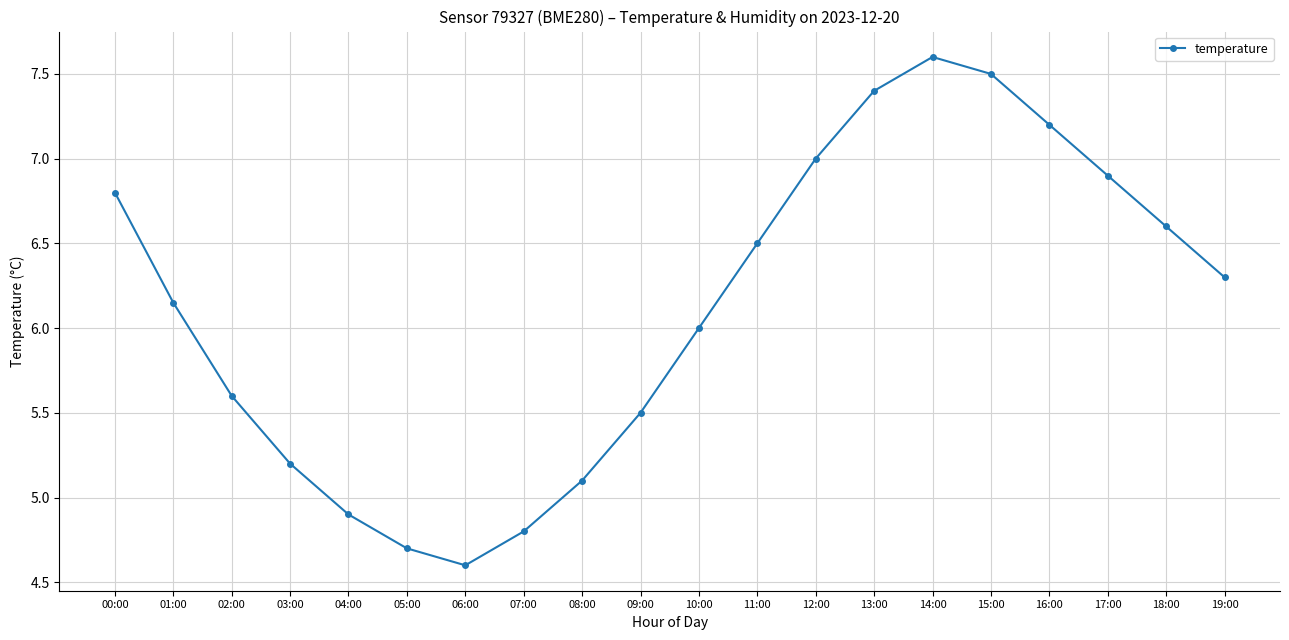

What is the difference between the values at 13:00 and 05:00?

2.7